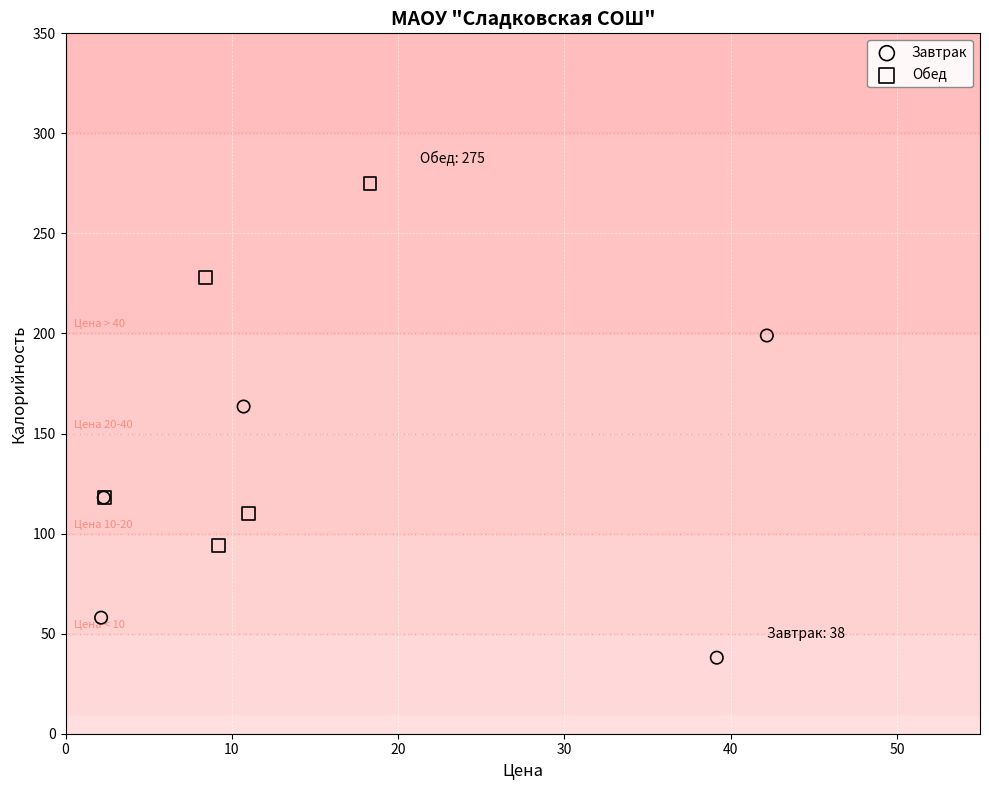

Which series contains the highest Y value?

Обед